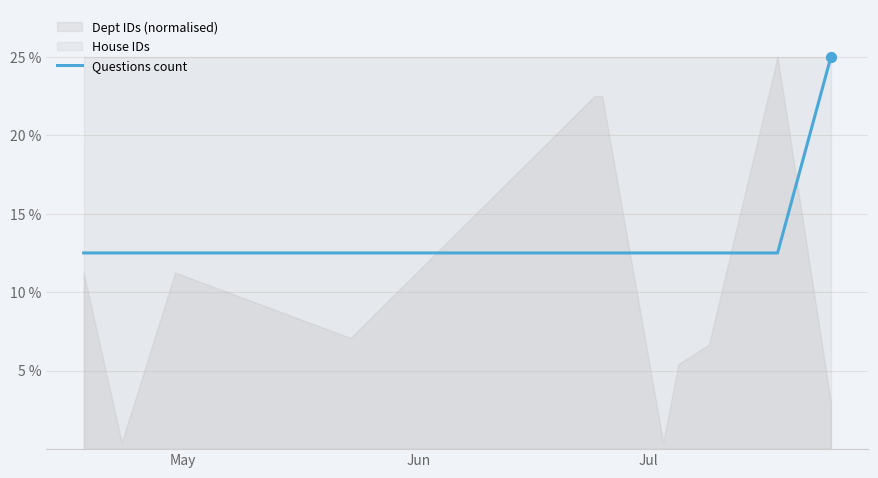

What is the maximum value for Questions count?

25.0